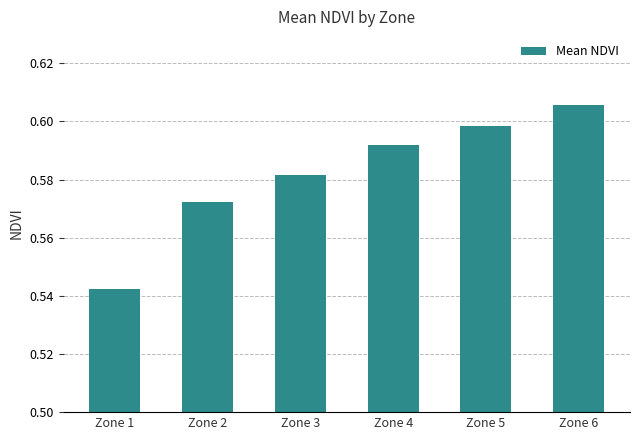

Is it true that the value at Zone 5 is 0.9?

False